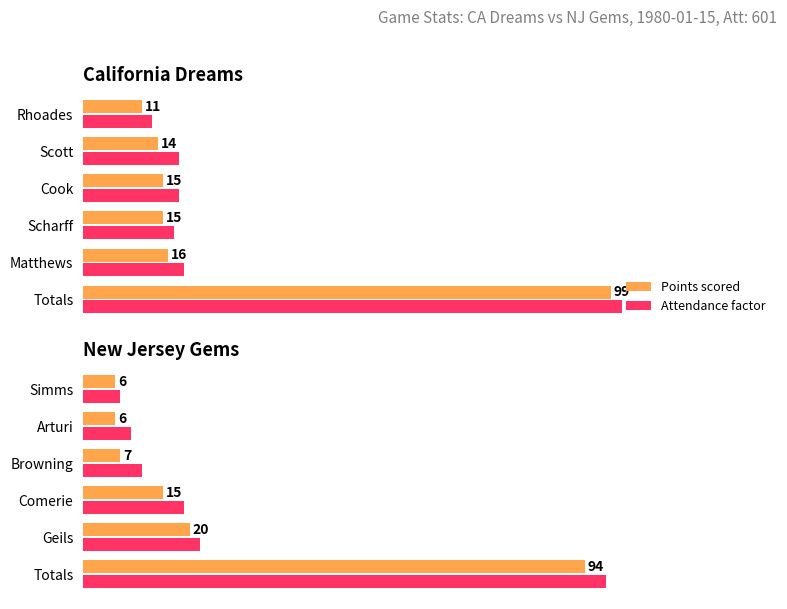

What is the sum of the Attendance factor values at 4 and 1?

31